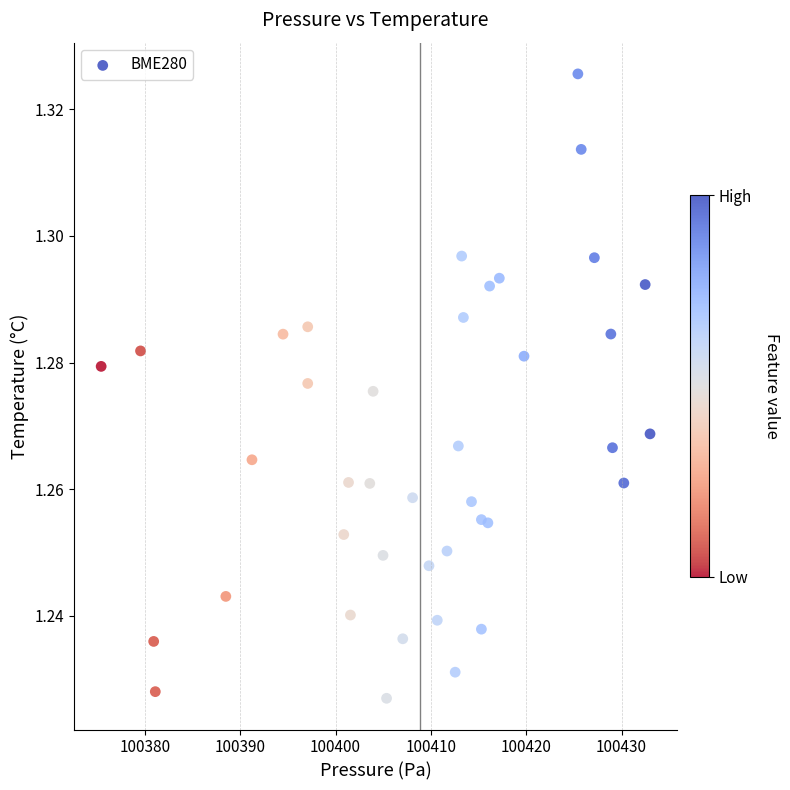

What is the range of X values (max minus min)?

57.6